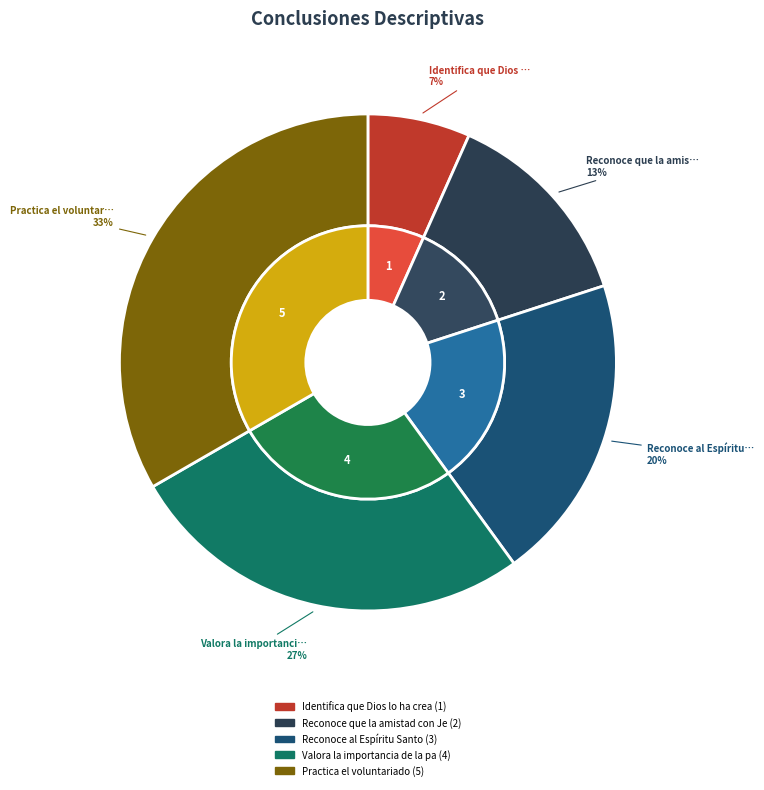

How many segments does this pie chart have?

5